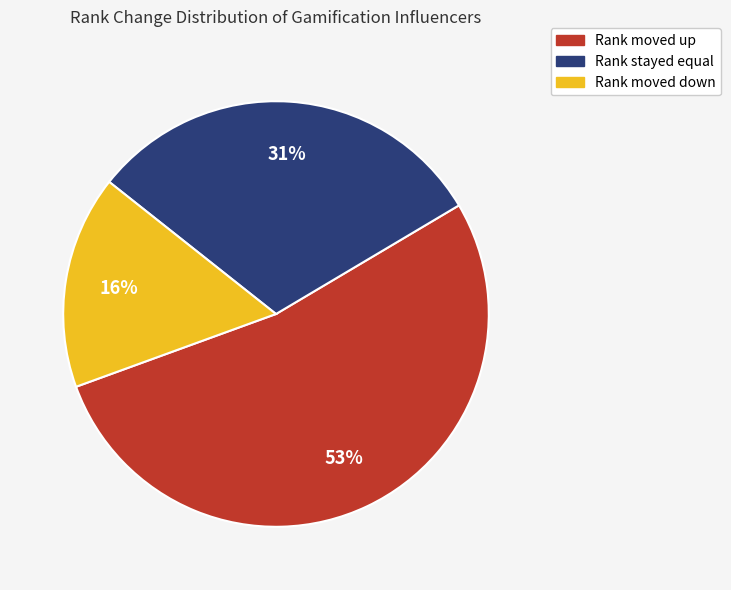

Is there a majority slice in this chart?

Yes